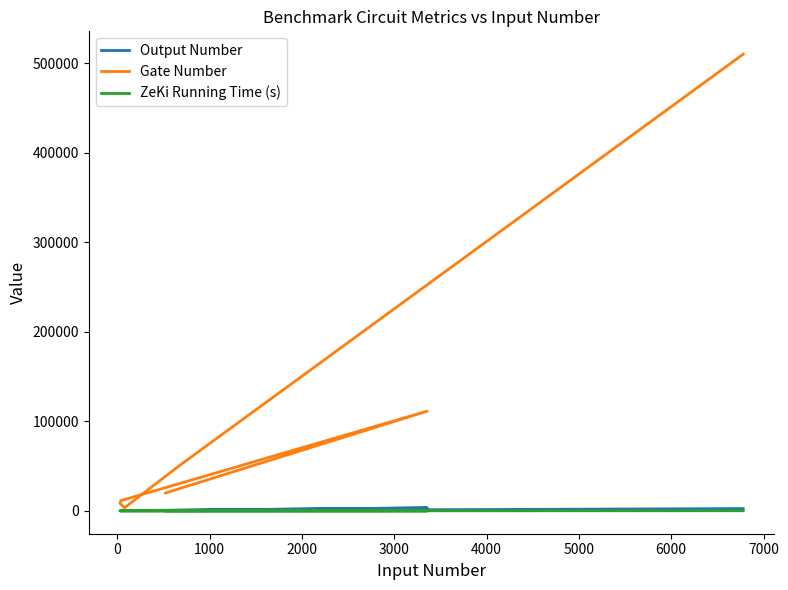

How many values in the Output Number series are below 303?

3